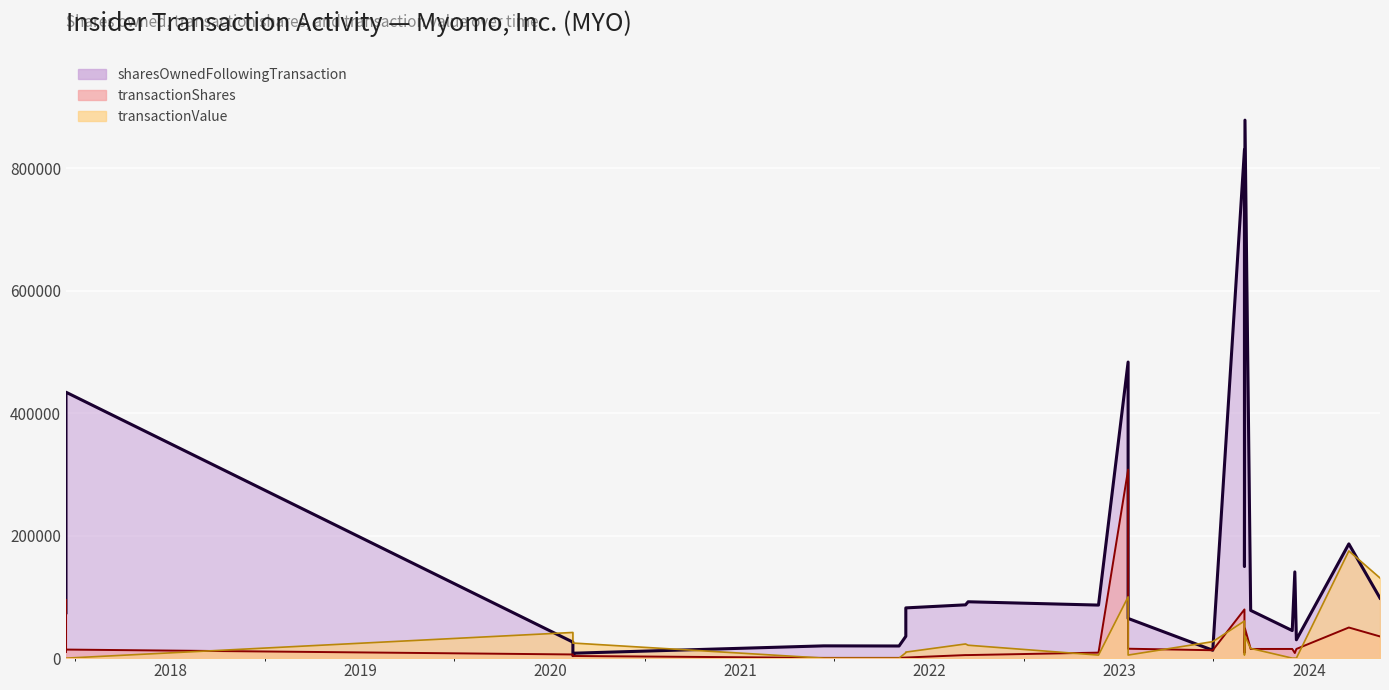

Does the chart display data point markers on the line(s)?

No